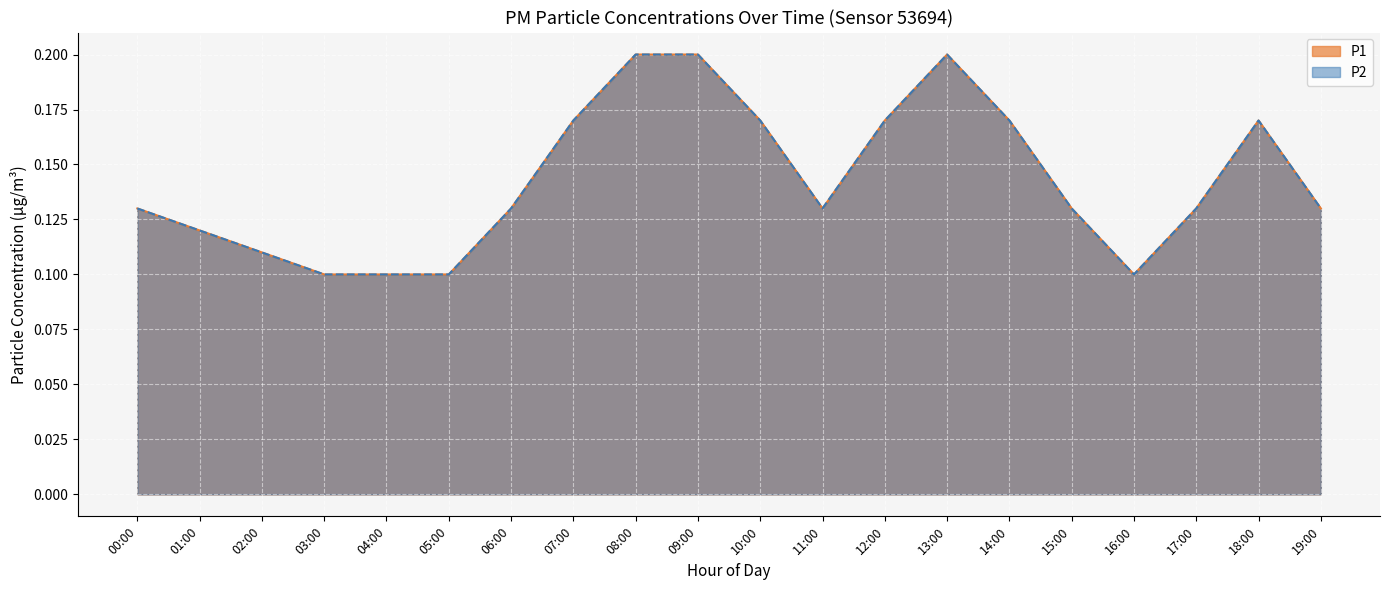

What are all the series names shown in the legend?

P1, P2